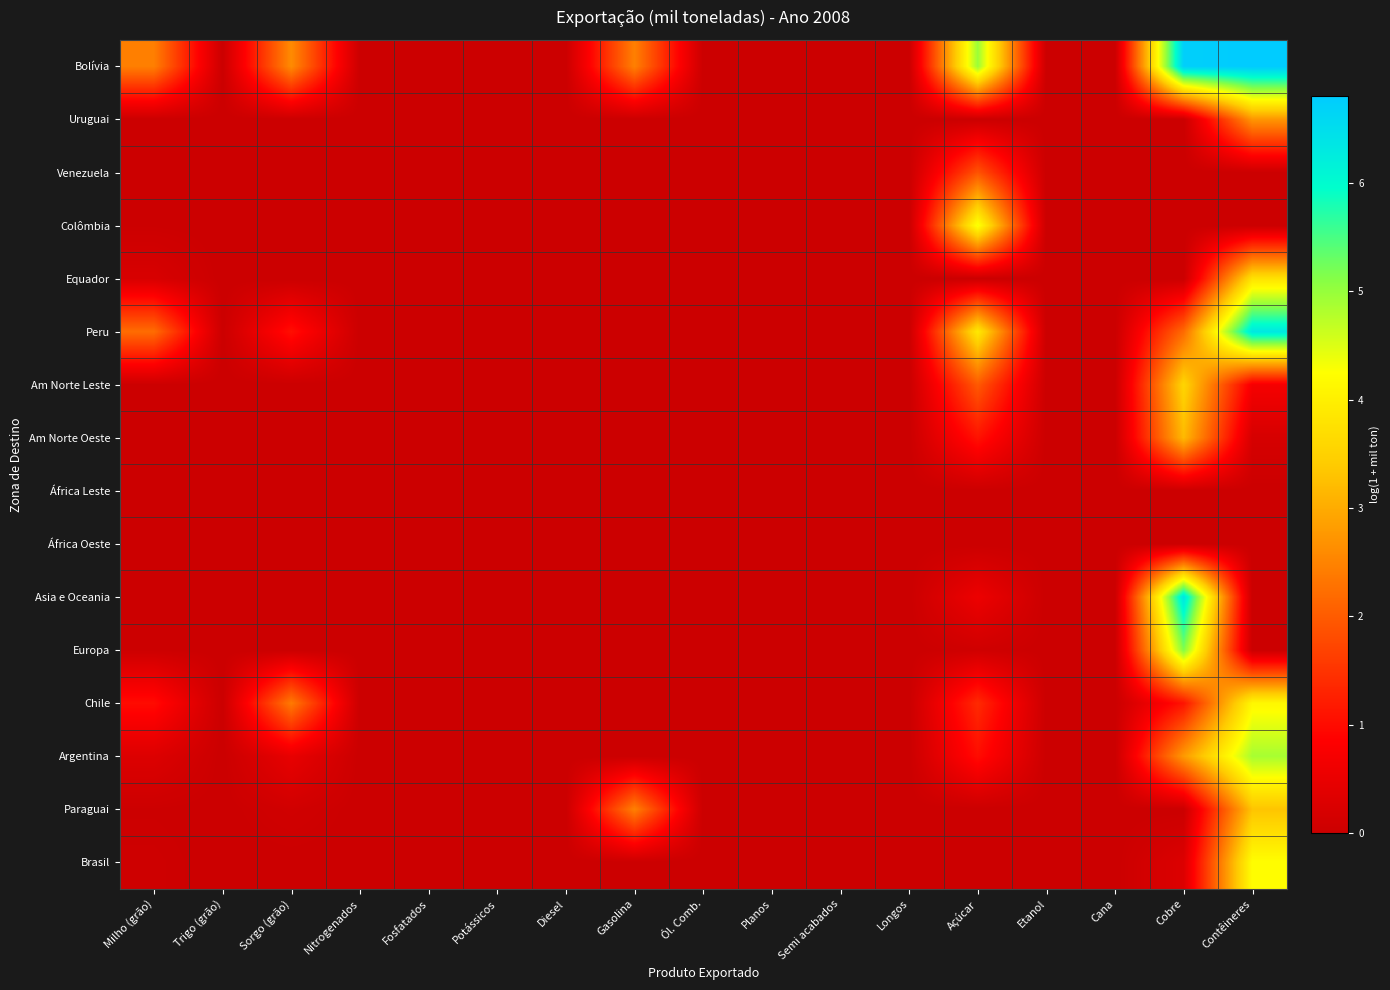

At which category is the sum across all series the highest?

Contêineres